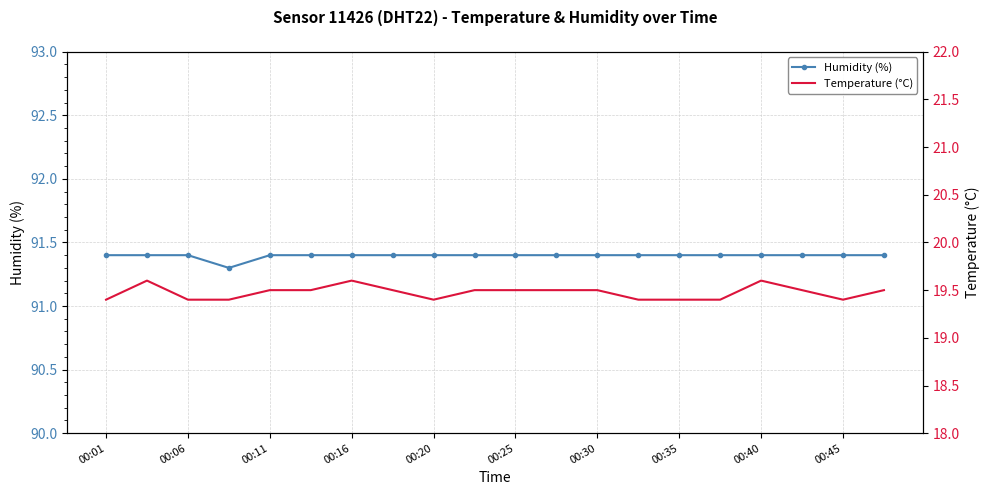

True or false: Humidity (%) and Temperature (°C) cross at least once.

False